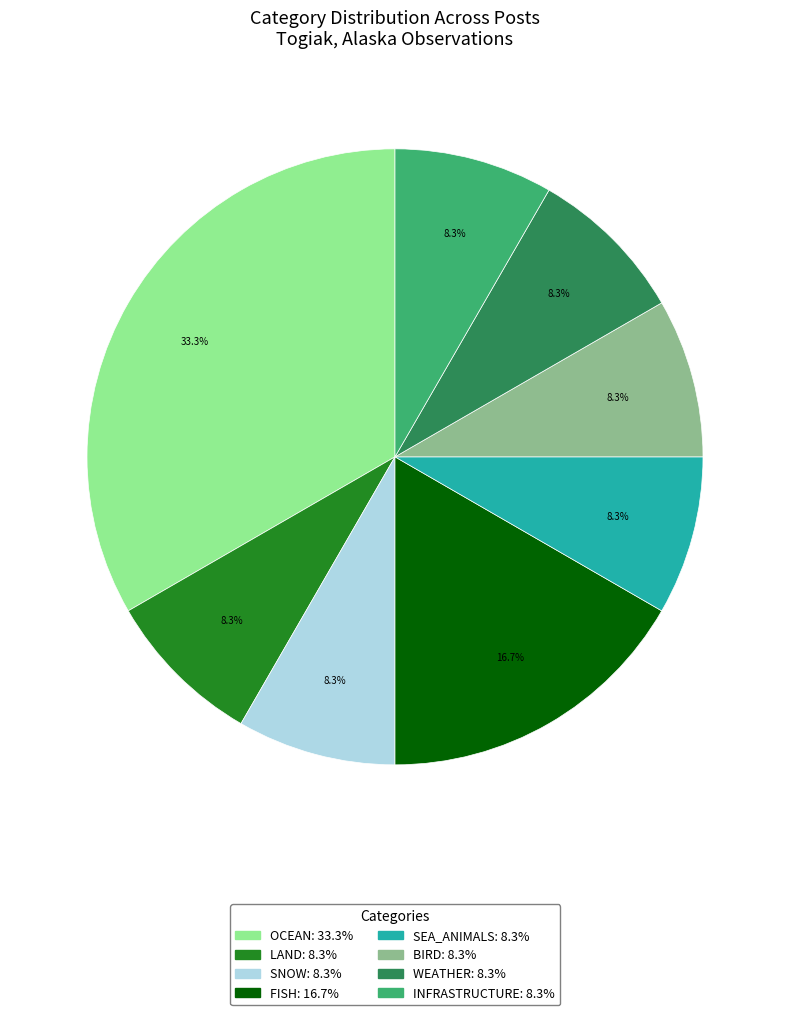

Is there any slice that represents more than half of the pie?

No